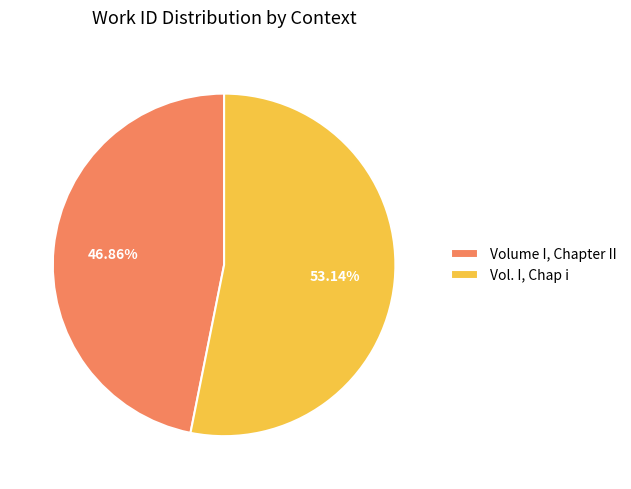

Which category has the smallest portion of the pie?

Volume I, Chapter II